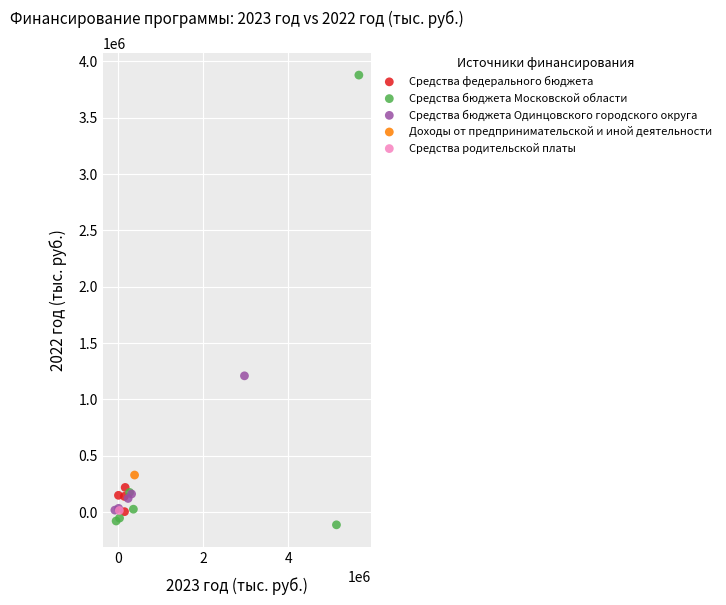

What are all the series names shown in the legend?

Средства федерального бюджета, Средства бюджета Московской области, Средства бюджета Одинцовского городского округа, Доходы от предпринимательской и иной деятельности, Средства родительской платы